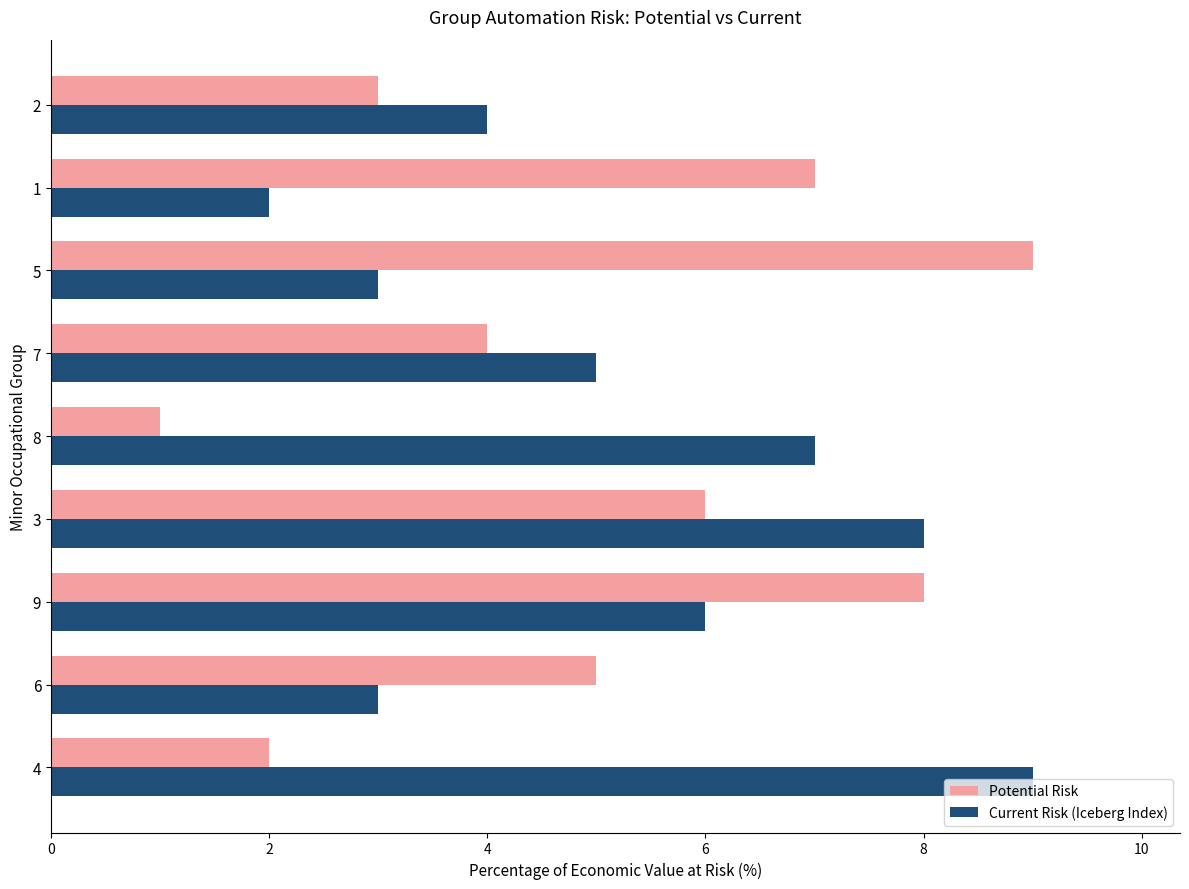

Rank the series at 8 from highest to lowest value.

Current Risk (Iceberg Index), Potential Risk